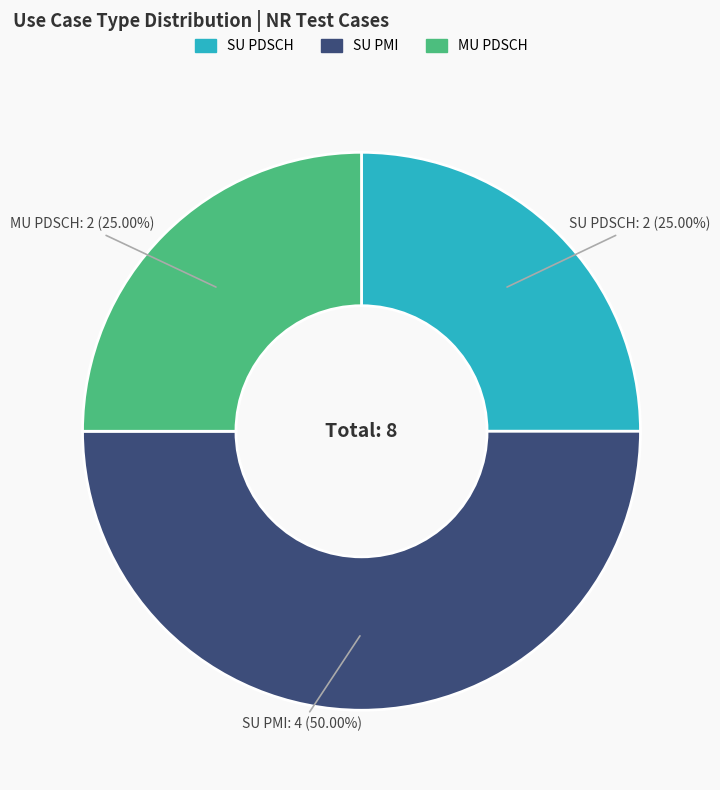

Is the sum of SU PMI and MU PDSCH greater than half?

Yes